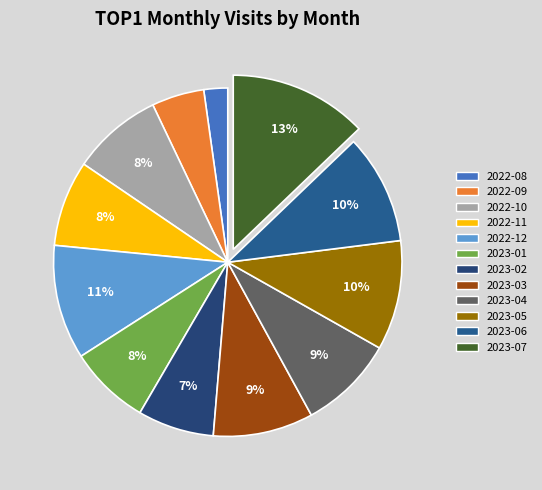

Between 2023-01 and 2022-09, which is larger?

2023-01